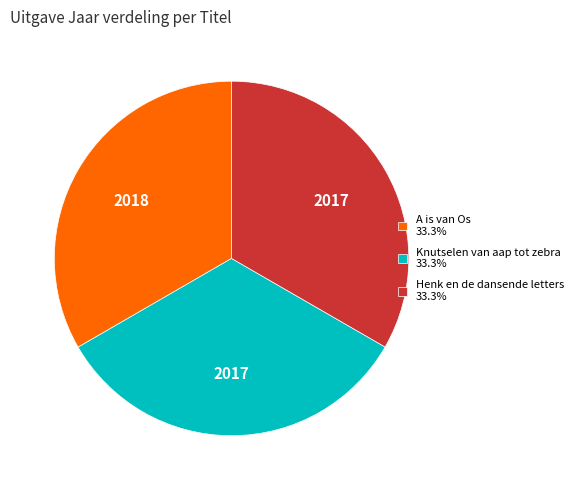

Approximately how many times larger is the value at Henk en de dansende letters 33.3% compared to Knutselen van aap tot zebra 33.3%?

1.0